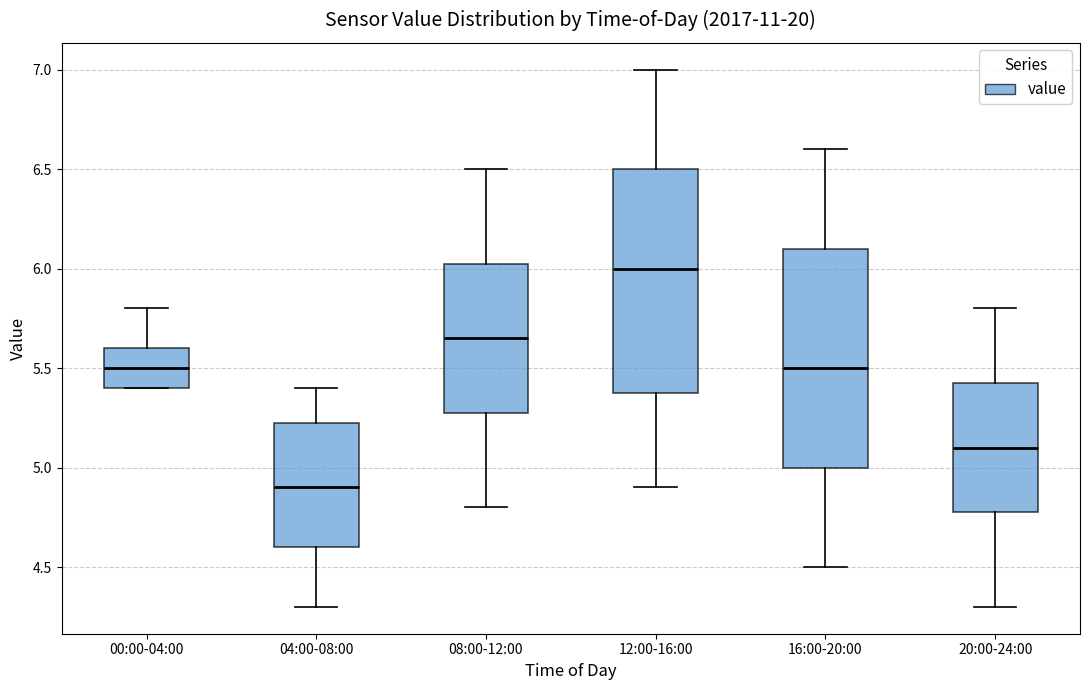

Where is the lower edge of the box for 08:00-12:00 on the y-axis? The values are not printed on the chart, so give them approximately, as read against the axis.

5.30